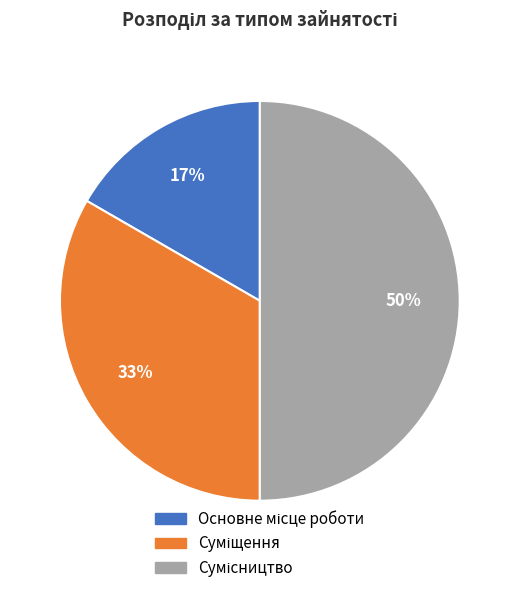

To the nearest percent, what is the average slice percentage?

33%